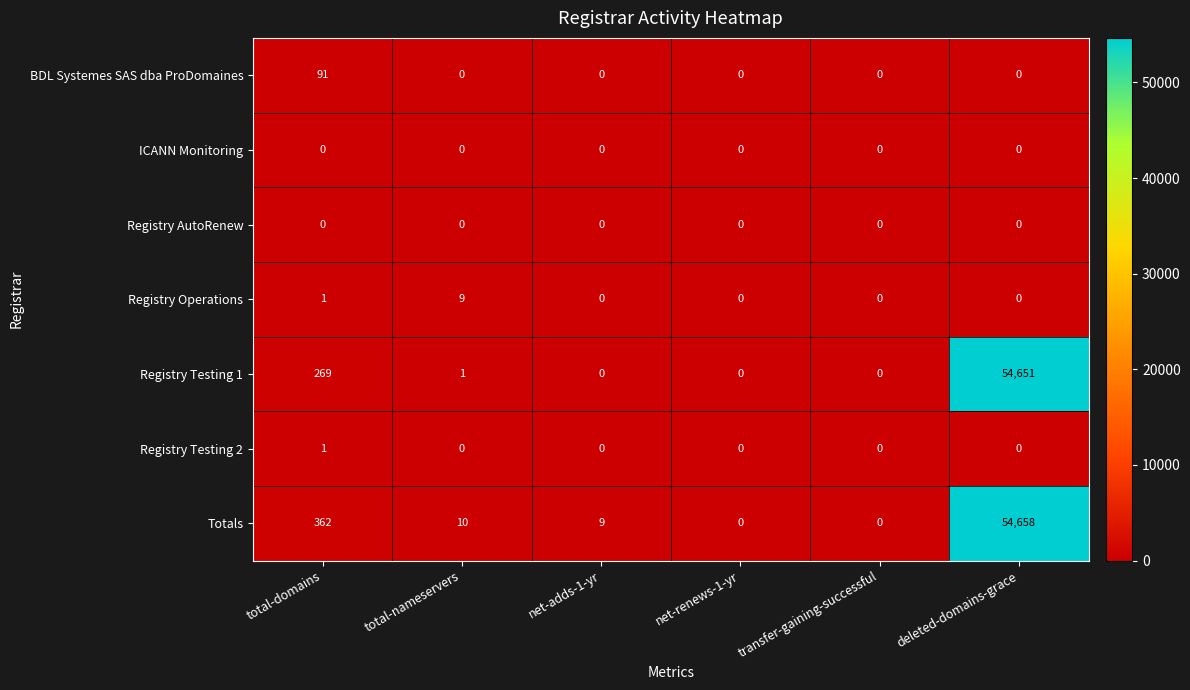

What is the sum of all Registry Operations values?

10